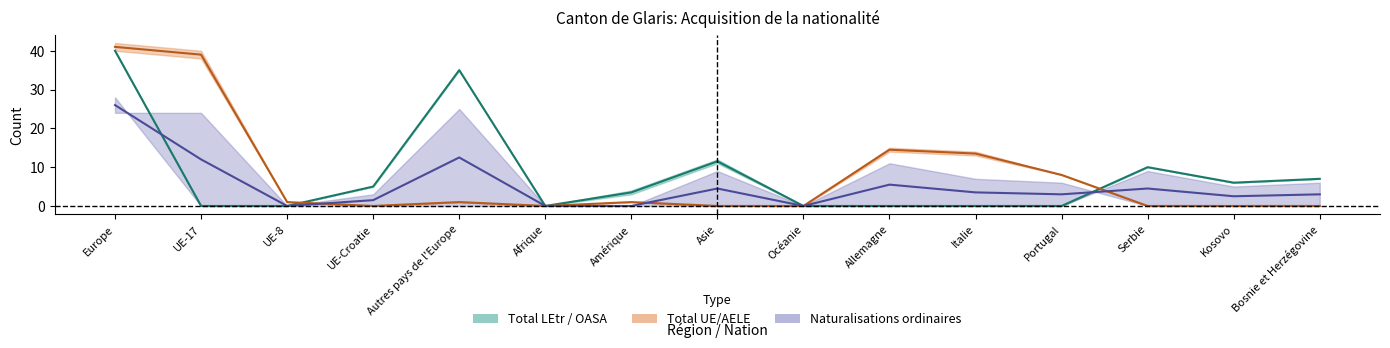

What is the label of the 7th point from the left?

Amérique